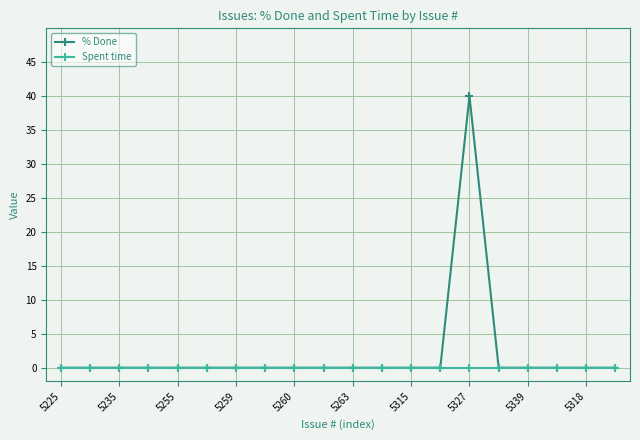

Which series has the largest total across all categories?

% Done